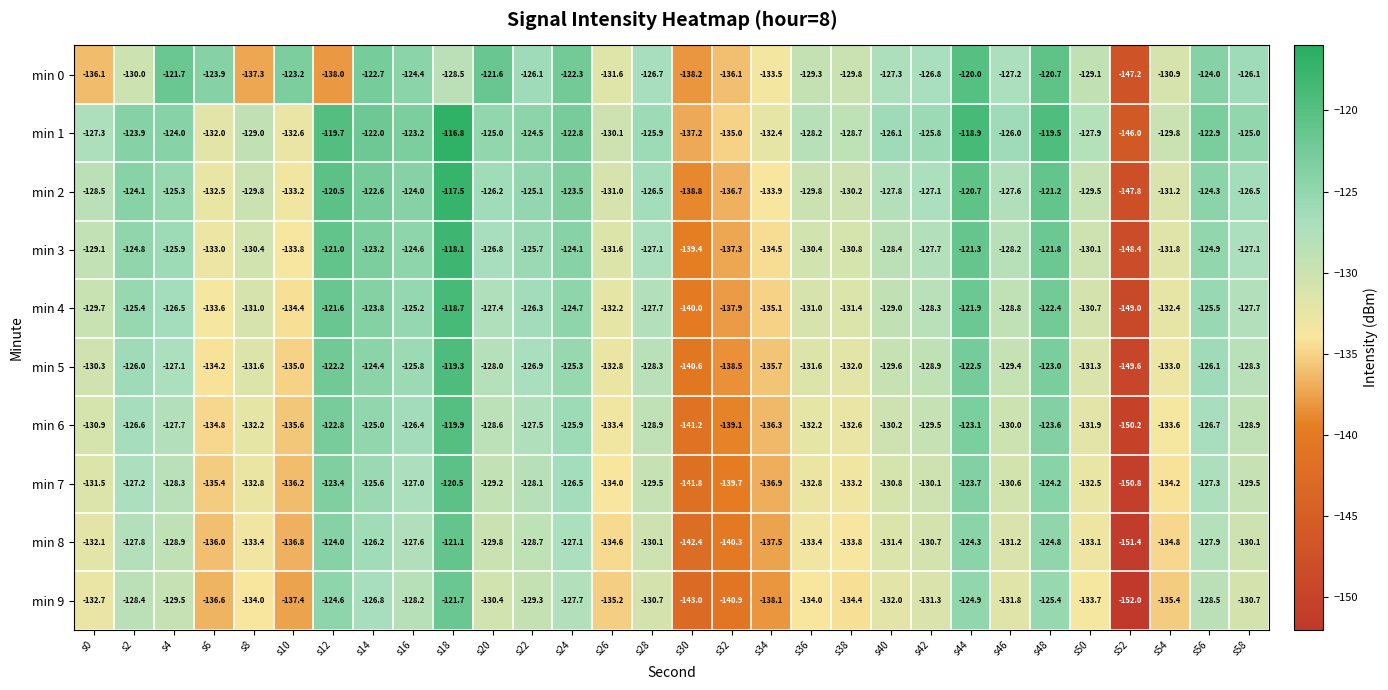

The value of min 7 at s48 is -124.2. True or false?

True